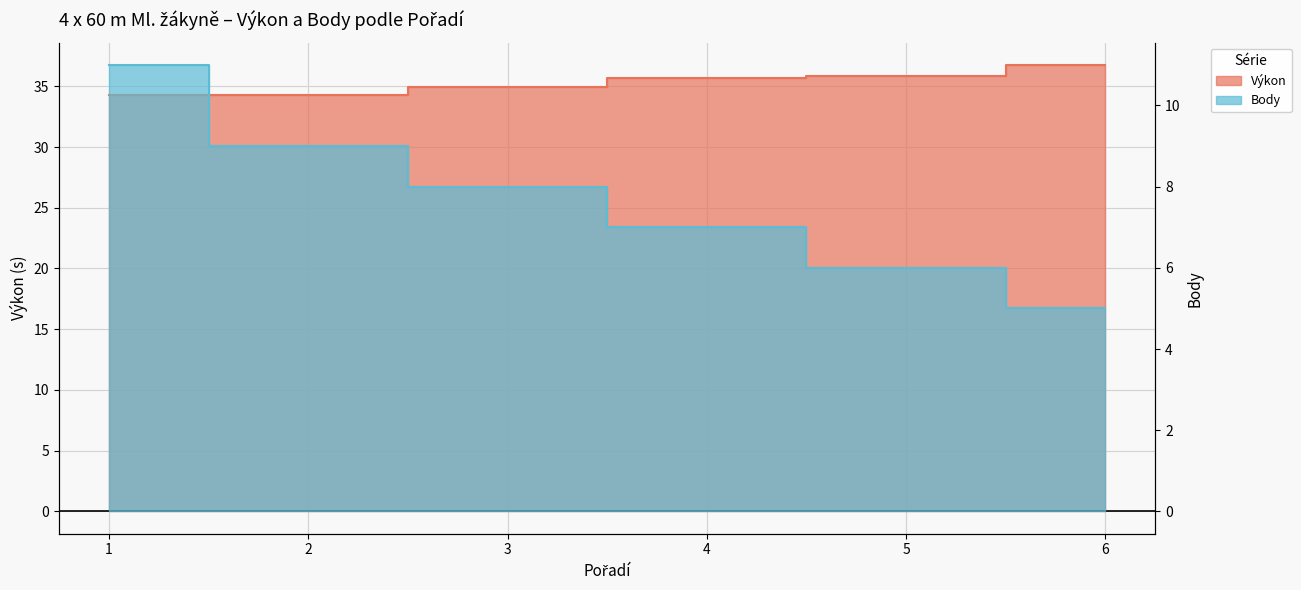

Which series has the largest total across all categories?

Výkon